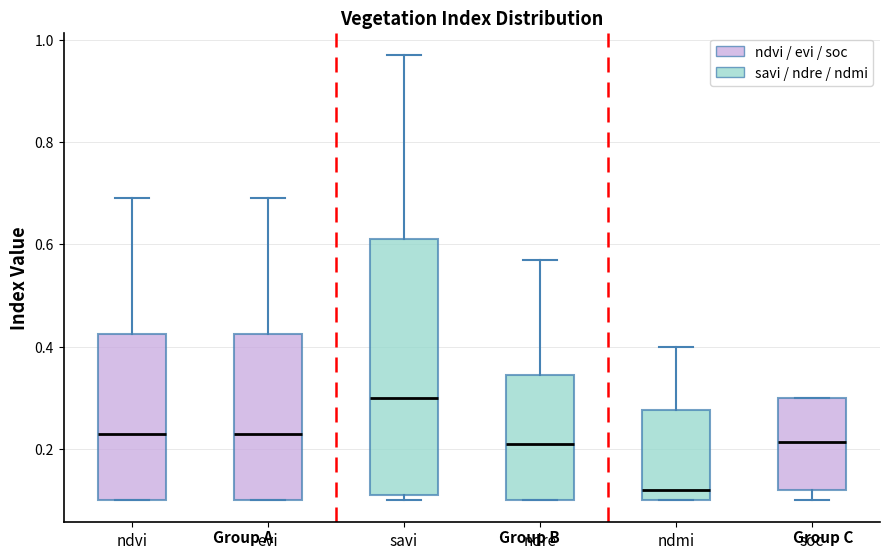

Reading left to right, transcribe this box plot: for each box, give where its median line is, the range the box spans, and where its two whiskers end, as read against the y-axis. The values are not printed on the chart, so give them approximately, as read against the axis.

ndvi: median 0.24, box 0.10 to 0.42, whiskers 0.10 to 0.70
evi: median 0.24, box 0.10 to 0.42, whiskers 0.10 to 0.70
savi: median 0.30, box 0.12 to 0.62, whiskers 0.10 to 0.98
ndre: median 0.22, box 0.10 to 0.34, whiskers 0.10 to 0.58
ndmi: median 0.12, box 0.10 to 0.28, whiskers 0.10 to 0.40
soc: median 0.22, box 0.12 to 0.30, whiskers 0.10 to 0.30